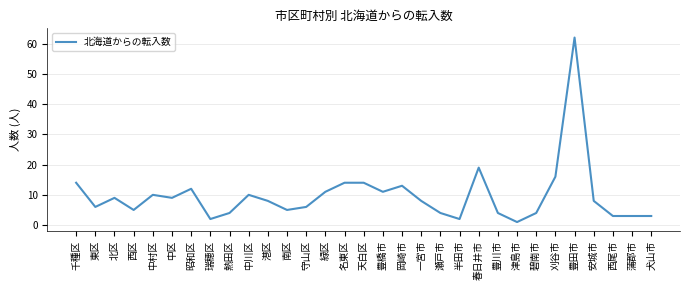

At which category does the chart reach its peak across all series?

豊田市